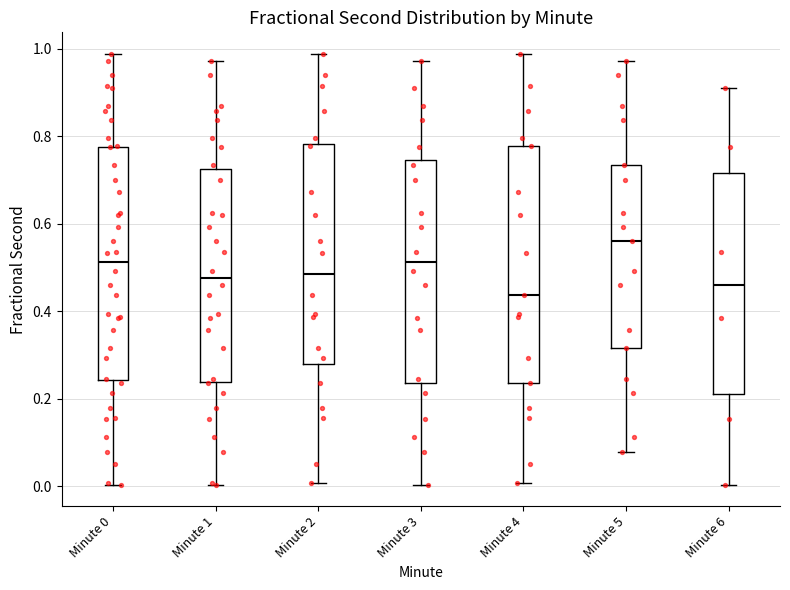

Reading left to right, read every box against the y-axis: the position of its median line, the range the box covers, and the ends of its whiskers. The values are not printed on the chart, so give them approximately, as read against the axis.

Minute 0: median 0.52, box 0.24 to 0.78, whiskers 0.00 to 0.98
Minute 1: median 0.48, box 0.24 to 0.72, whiskers 0.00 to 0.98
Minute 2: median 0.48, box 0.28 to 0.78, whiskers 0.00 to 0.98
Minute 3: median 0.52, box 0.24 to 0.74, whiskers 0.00 to 0.98
Minute 4: median 0.44, box 0.24 to 0.78, whiskers 0.00 to 0.98
Minute 5: median 0.56, box 0.32 to 0.74, whiskers 0.08 to 0.98
Minute 6: median 0.46, box 0.22 to 0.72, whiskers 0.00 to 0.90